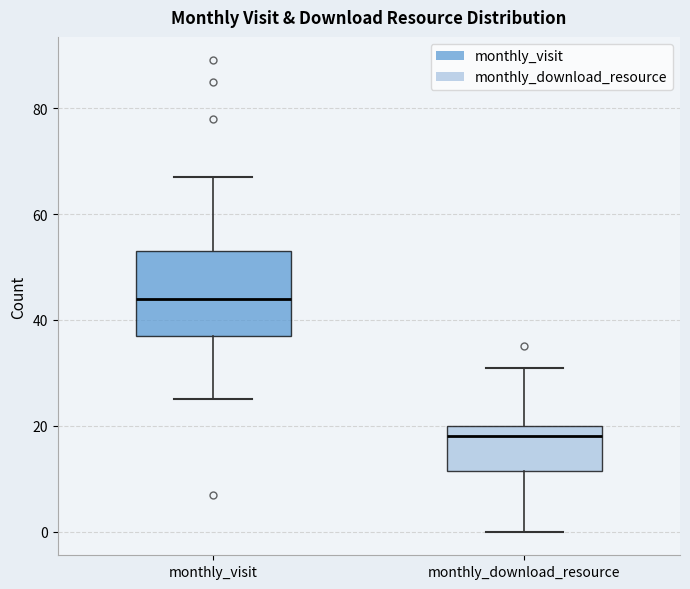

Reading left to right, transcribe this box plot: for each box, give where its median line is, the range the box spans, and where its two whiskers end, as read against the y-axis. The values are not printed on the chart, so give them approximately, as read against the axis.

monthly_visit: median 44, box 38 to 54, whiskers 26 to 68
monthly_download_resource: median 18, box 12 to 20, whiskers 0 to 32